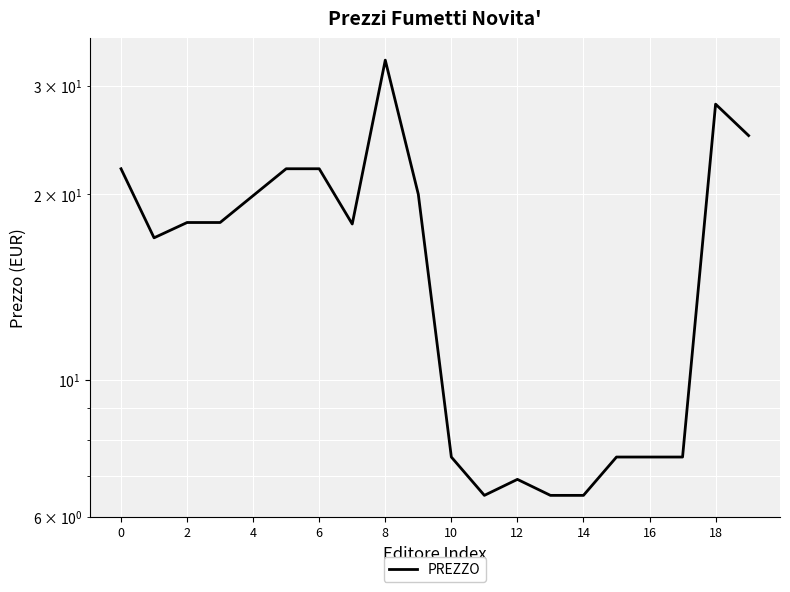

What is the minimum value shown in the chart?

6.5